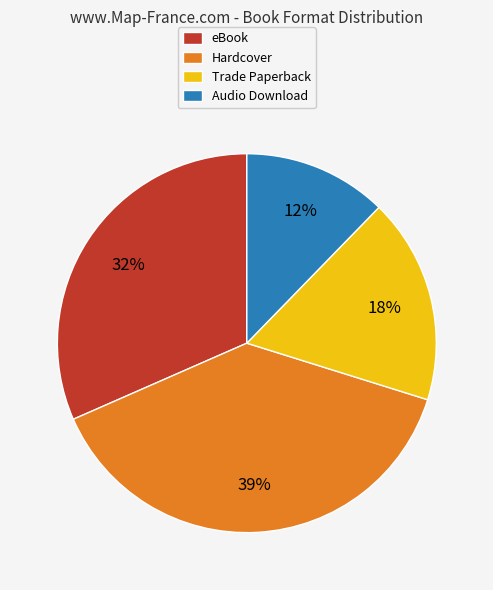

How many slices are in this pie chart?

4